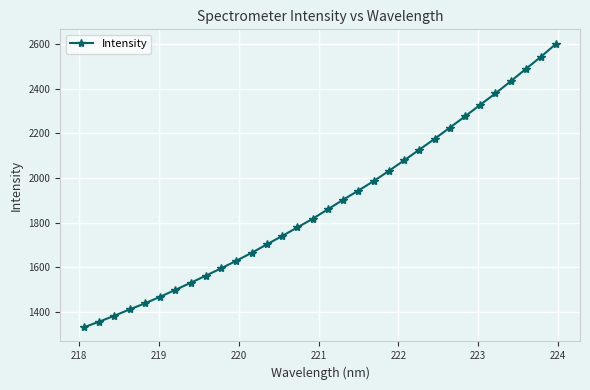

What is the greatest value displayed?

2602.4